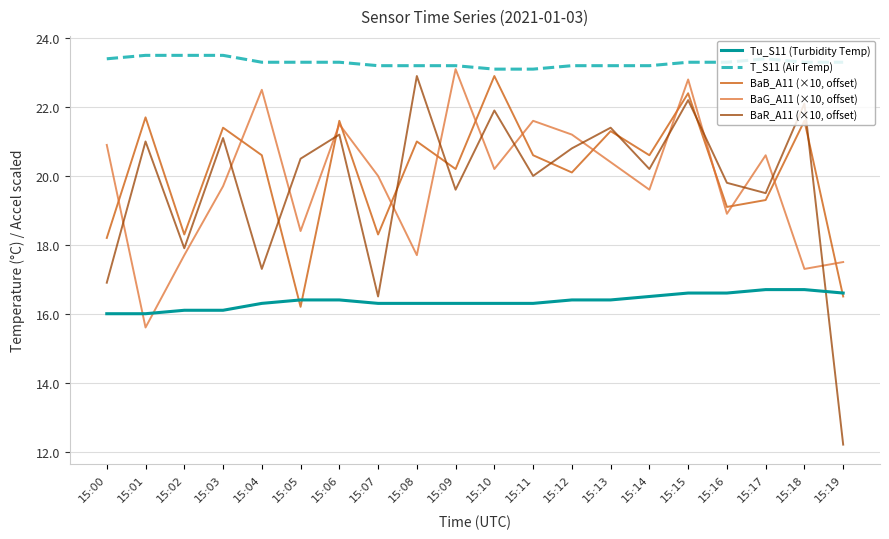

How many lines are shown in the chart?

5